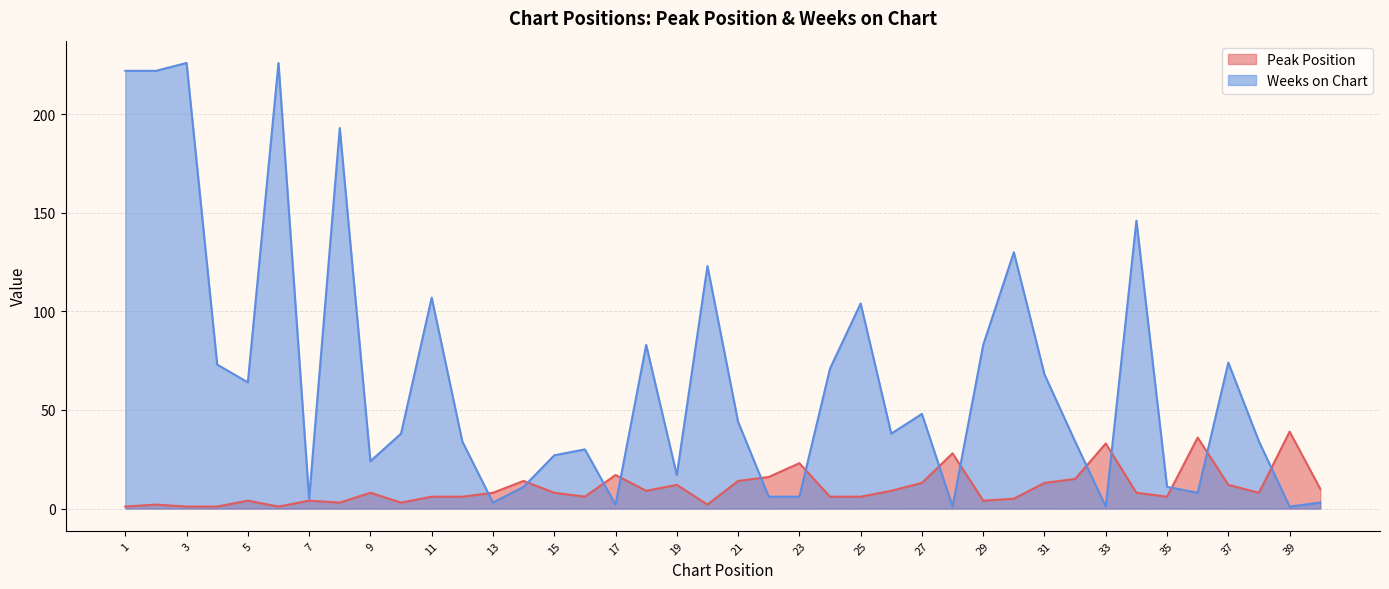

What is the difference between the Weeks on Chart values at 35 and 22?

5